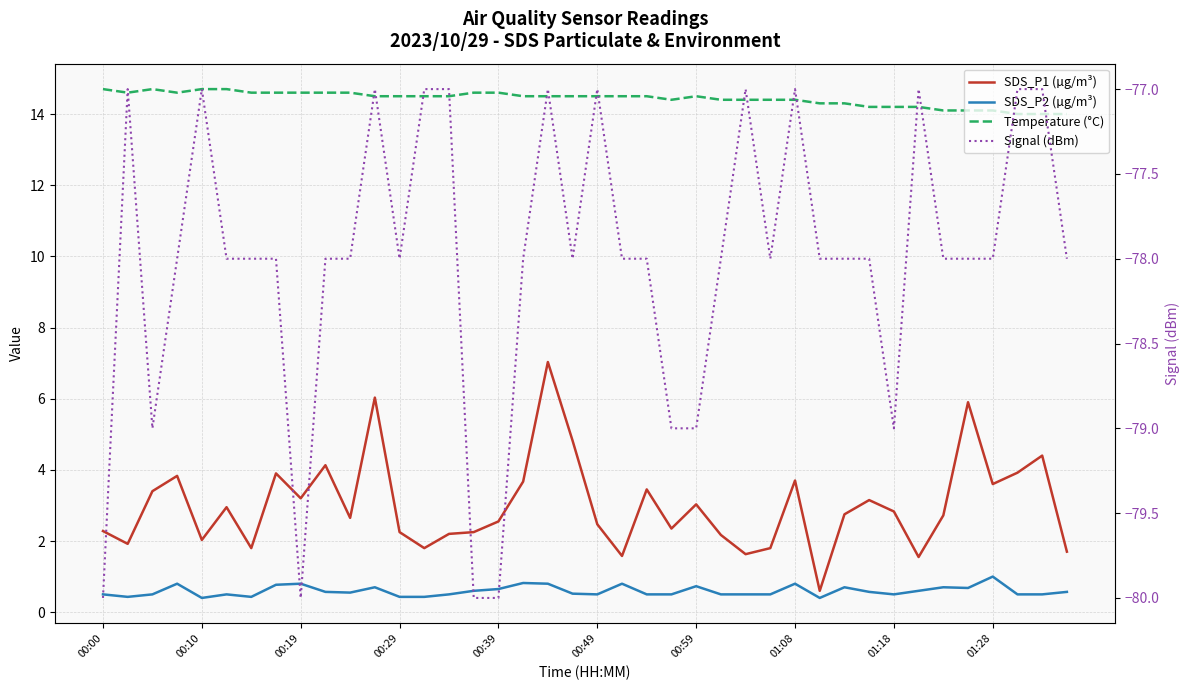

What is the highest value of the SDS_P1 (µg/m³) series?

7.0